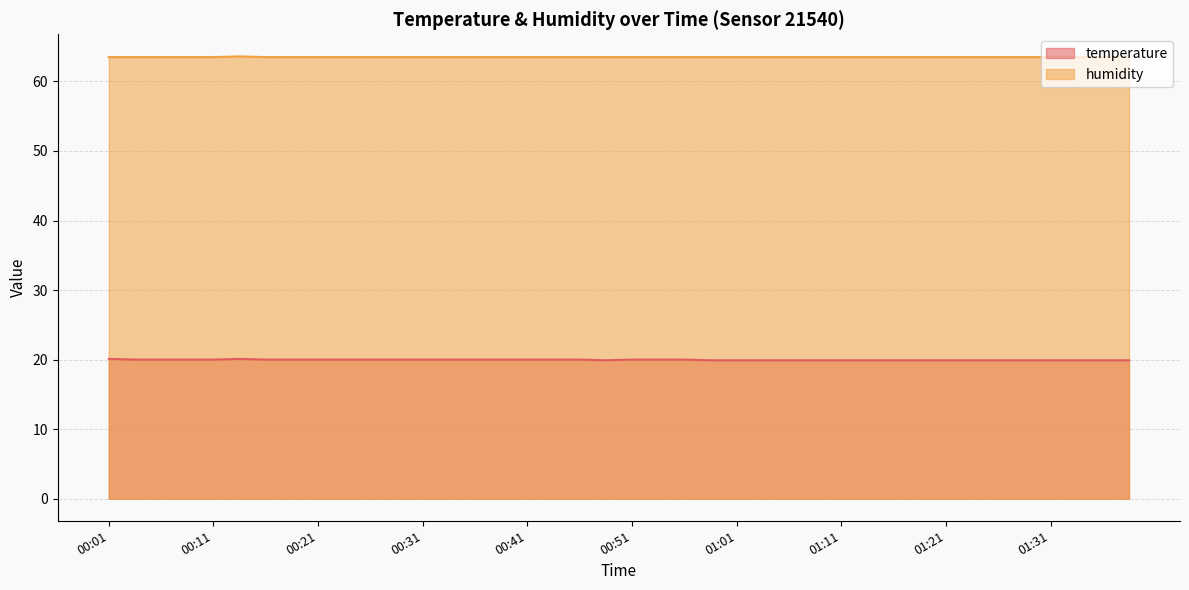

Is the value of temperature at 01:14 greater than the value of humidity at 00:24?

No